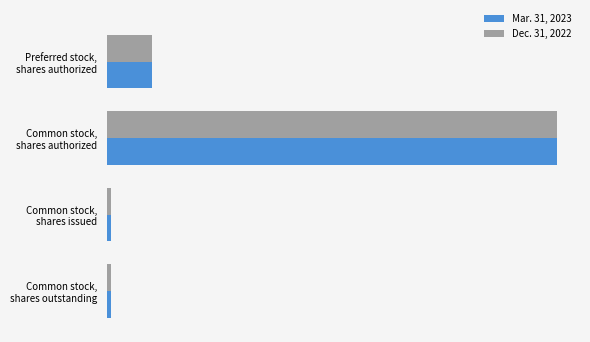

What are all the series names shown in the legend?

Mar. 31, 2023, Dec. 31, 2022